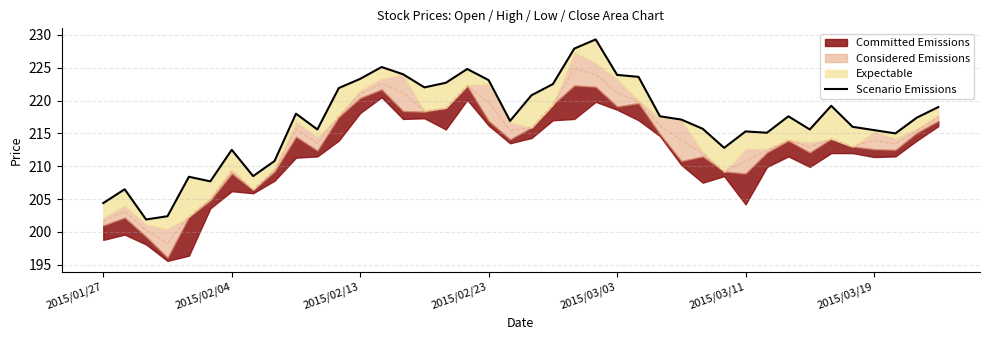

Is it true that the value at 26 is 336.1?

False